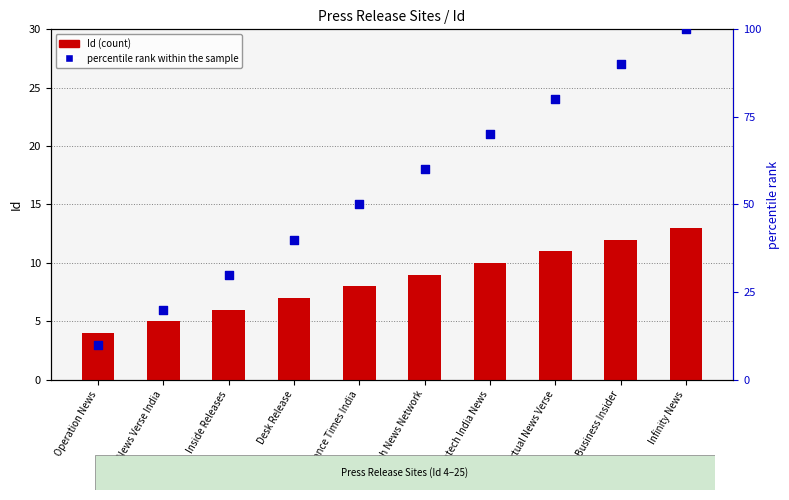

What is the total value across all series at News Verse India?

25